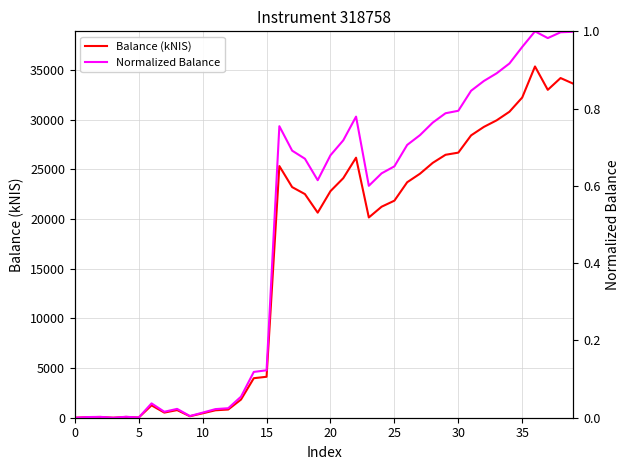

How many values in the Balance (kNIS) series exceed 22516?

20